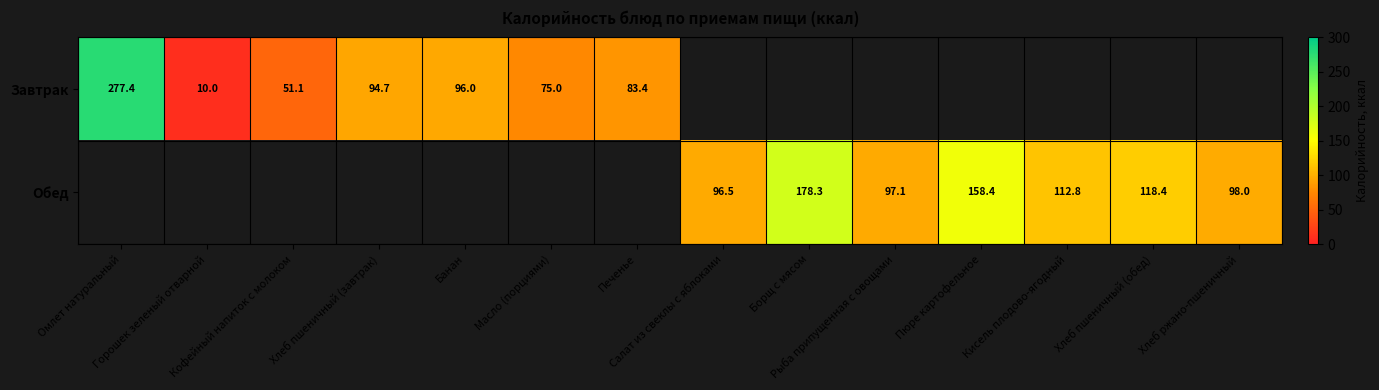

Count the number of data series in this chart.

2